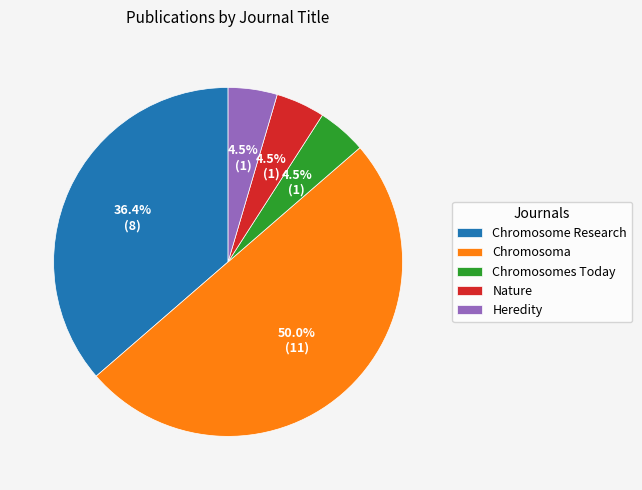

What is the ratio of the value at Chromosome Research to the value at Chromosoma?

0.7